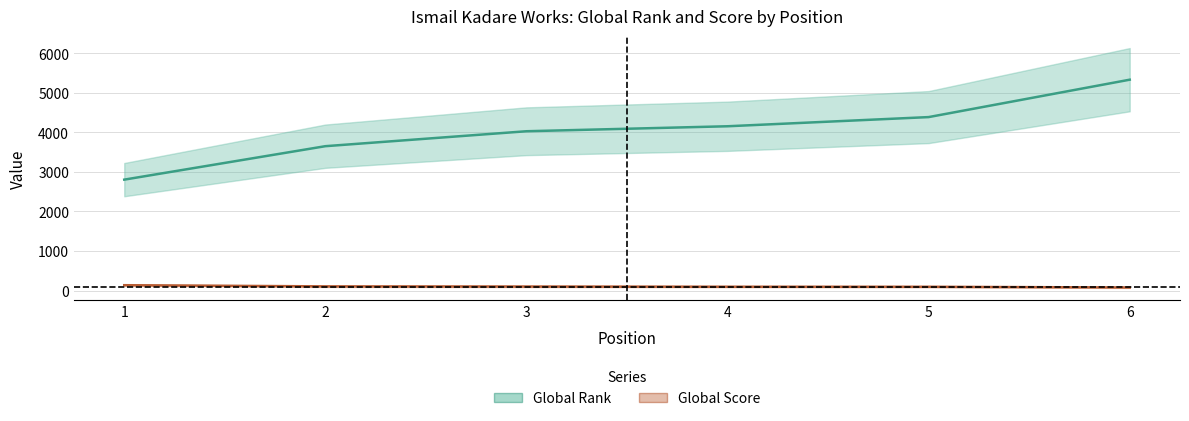

What are all the series names shown in the legend?

Global Rank, Global Score